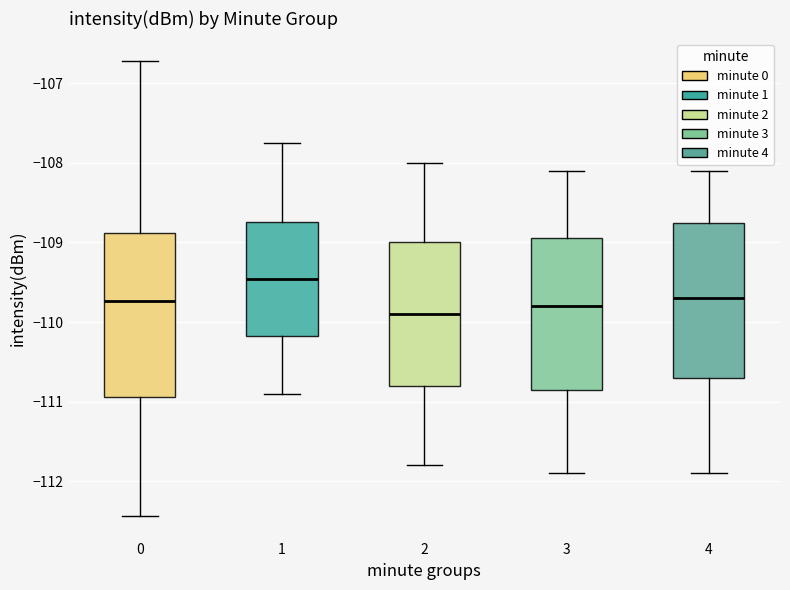

Where does the median line of the box at x = 0 sit on the y-axis? The values are not printed on the chart, so give them approximately, as read against the axis.

-109.7